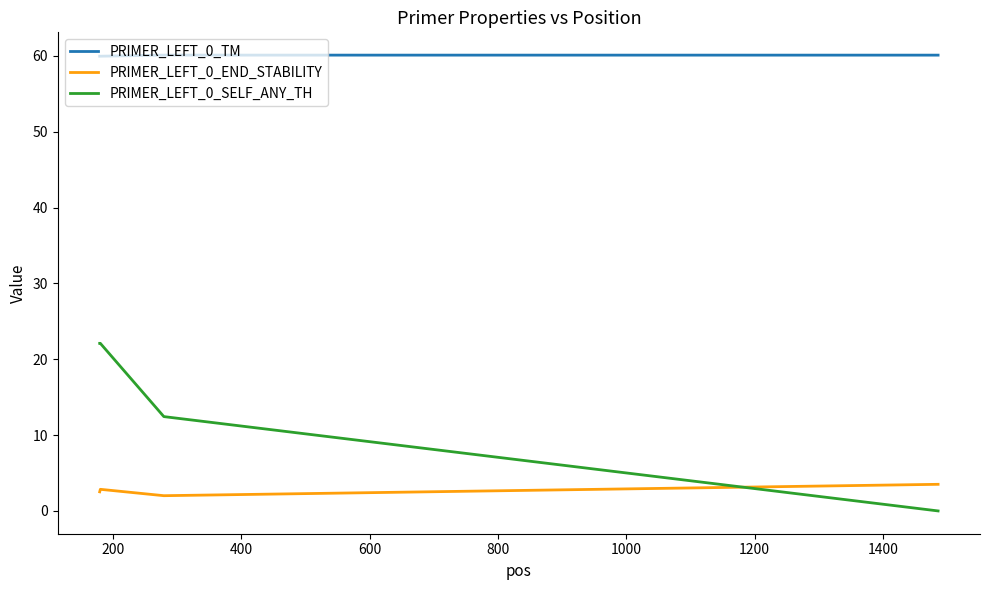

In PRIMER_LEFT_0_TM, how many points are higher than both neighbors (excluding endpoints)?

1